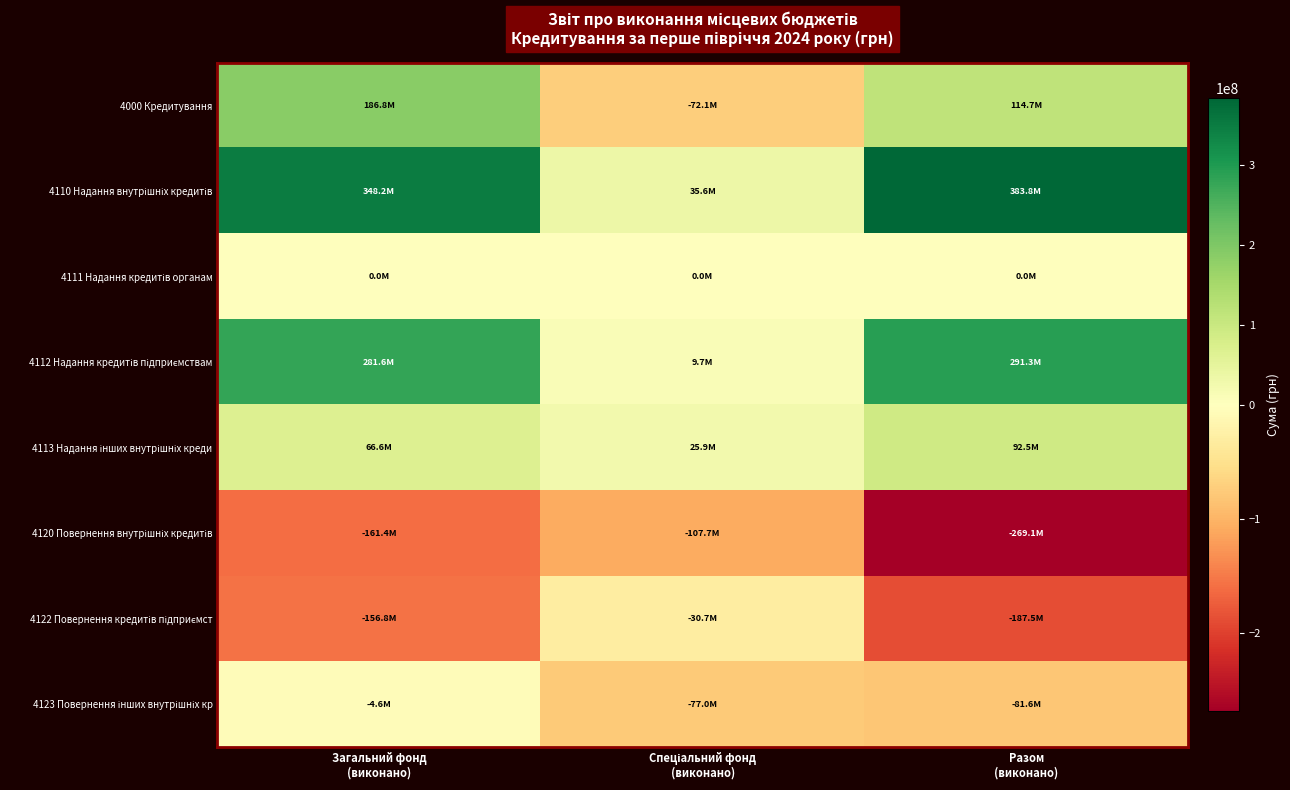

What is the maximum value shown in the chart?

383801177.0